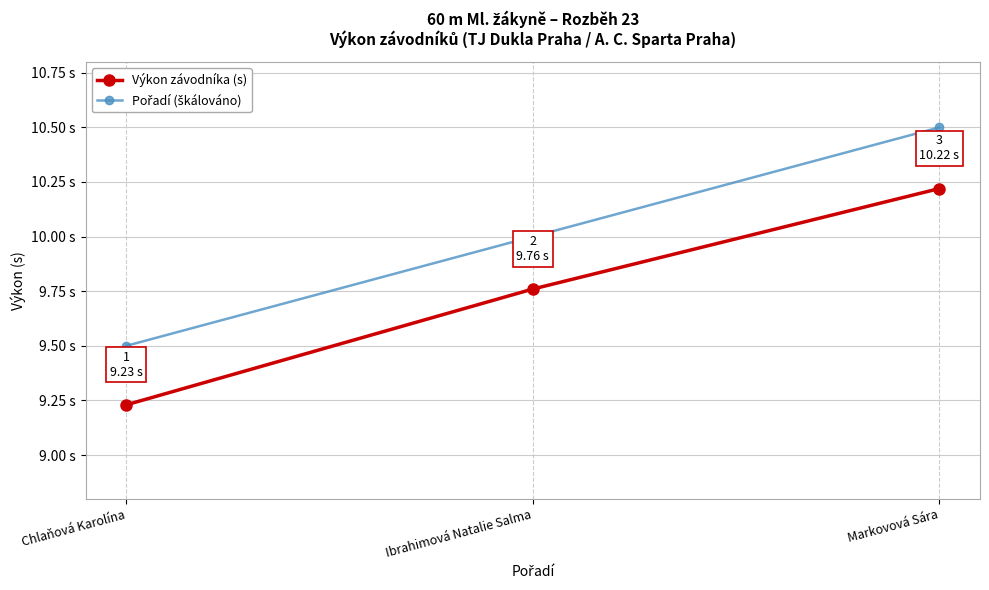

What is the difference between the highest and lowest values at Markovová Sára?

0.3